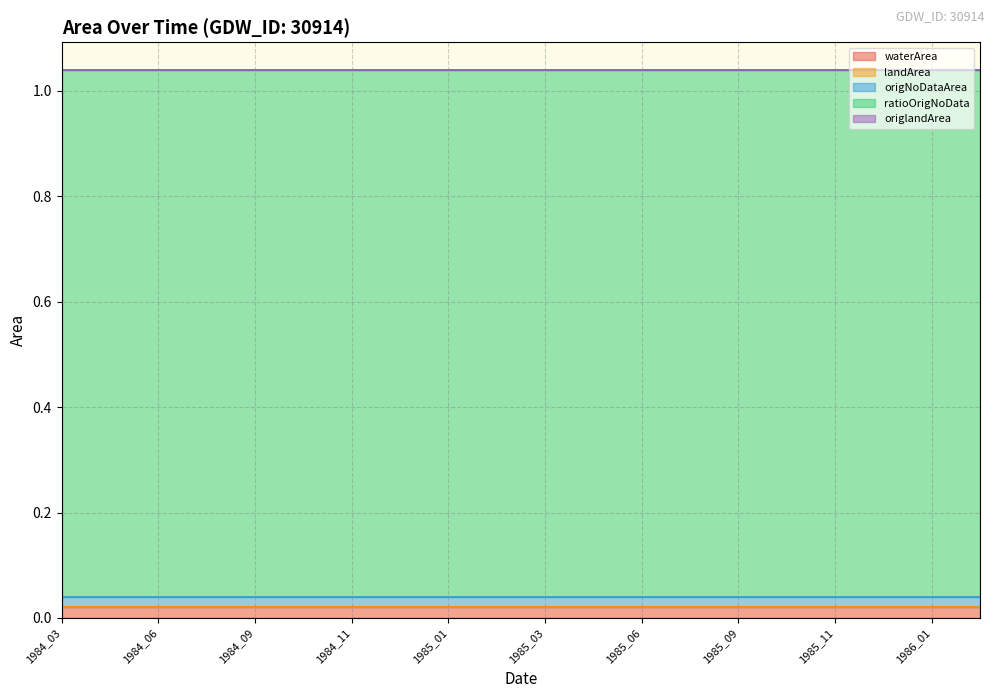

True or false: waterArea has more than 1 interior local peaks.

False